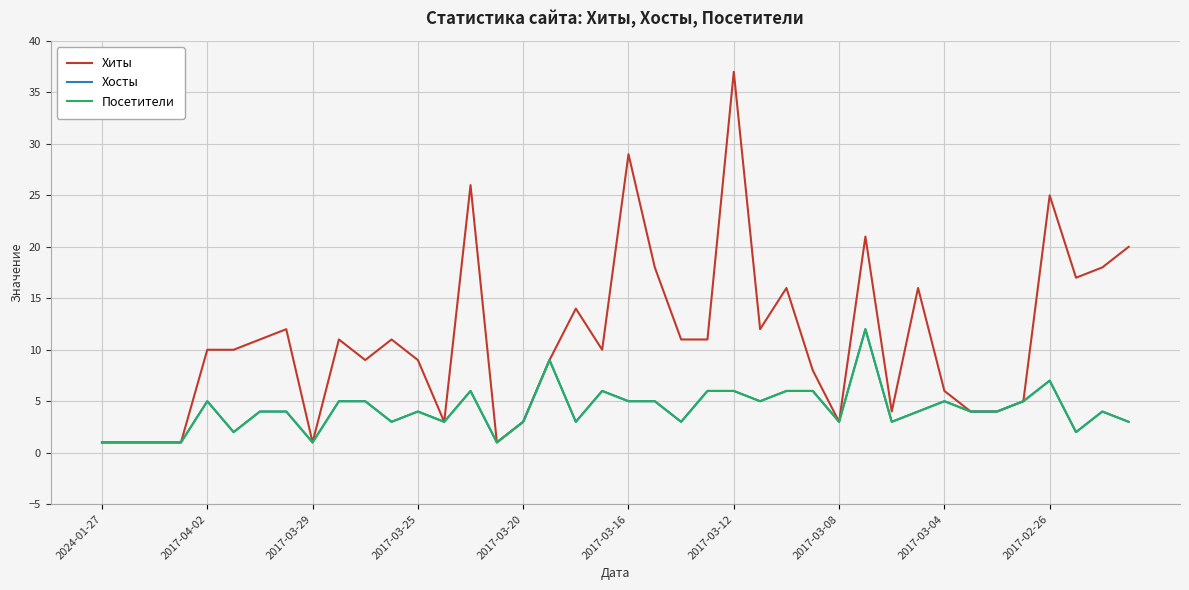

Which series has the largest total across all categories?

Хиты